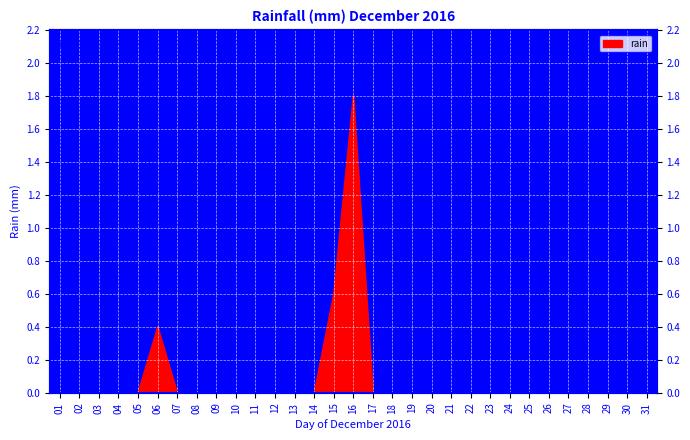

The value at 28 is 0.7. True or false?

False